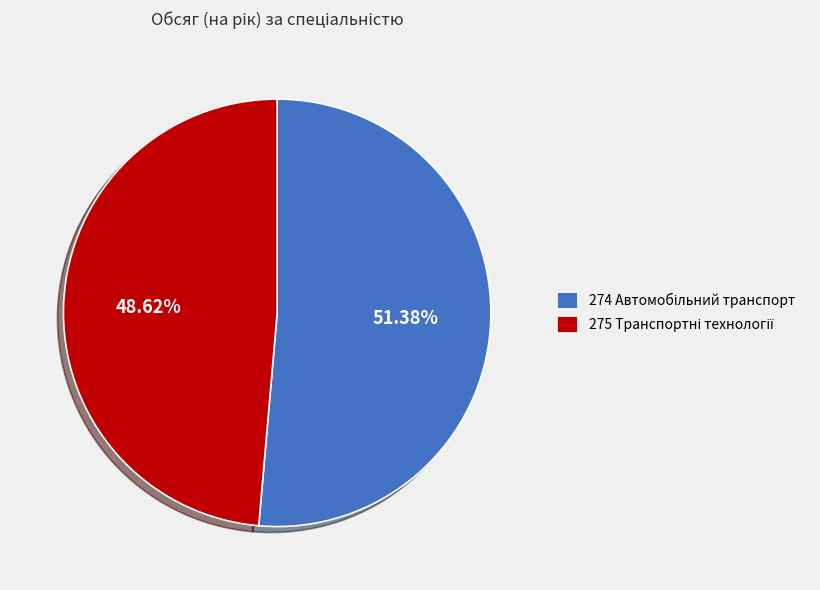

How many segments does this pie chart have?

2